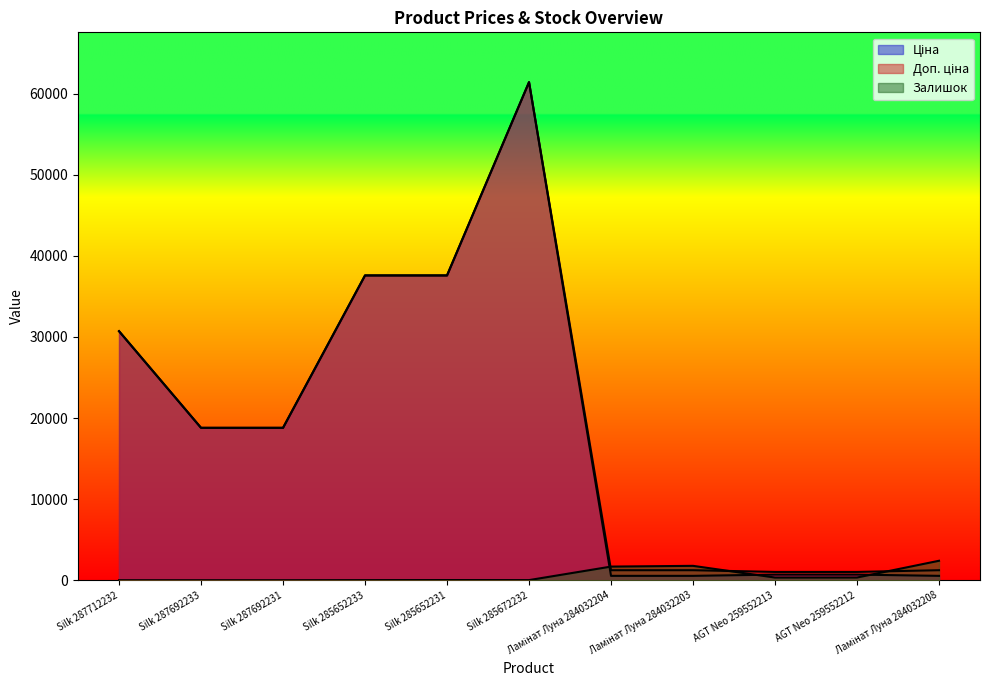

What is the label of the 3rd point from the right?

AGT Neo 259552213